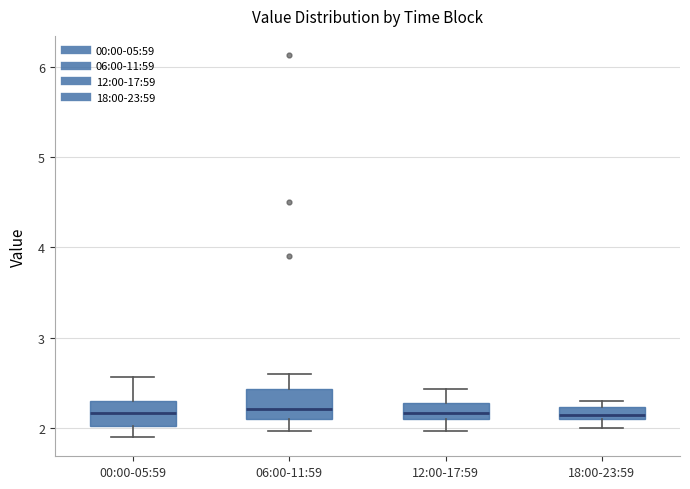

Where is the lower edge of the box for 18:00-23:59 on the y-axis? The values are not printed on the chart, so give them approximately, as read against the axis.

2.1